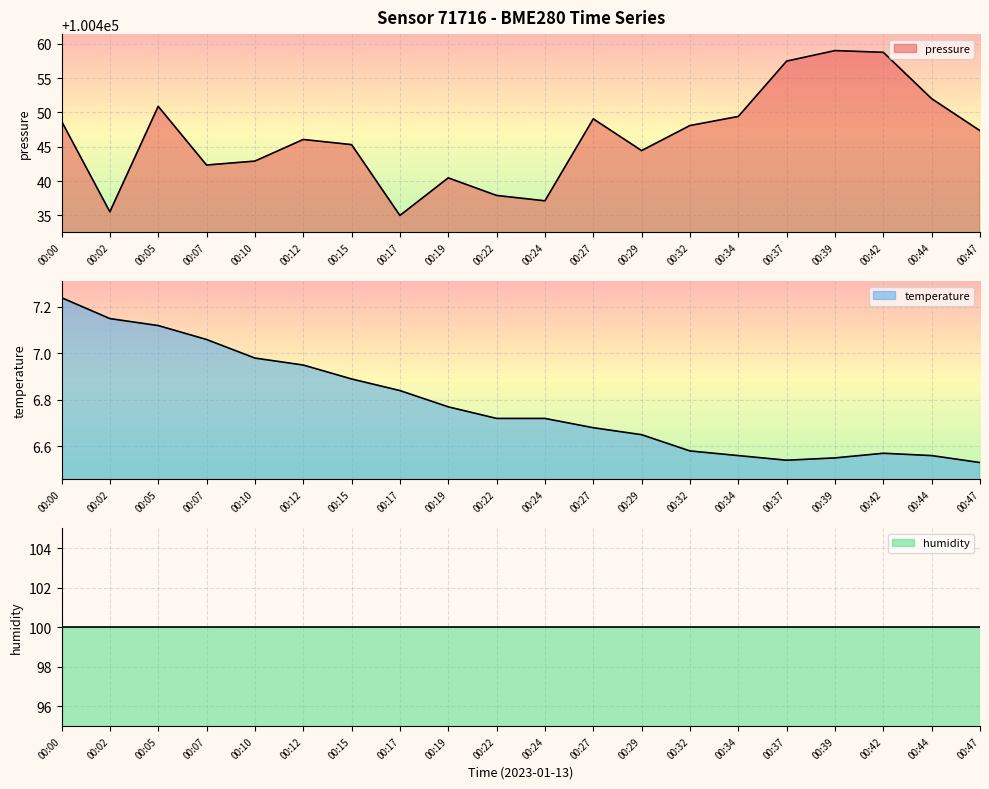

What is the difference between the highest and lowest values at 00:12?

100439.1